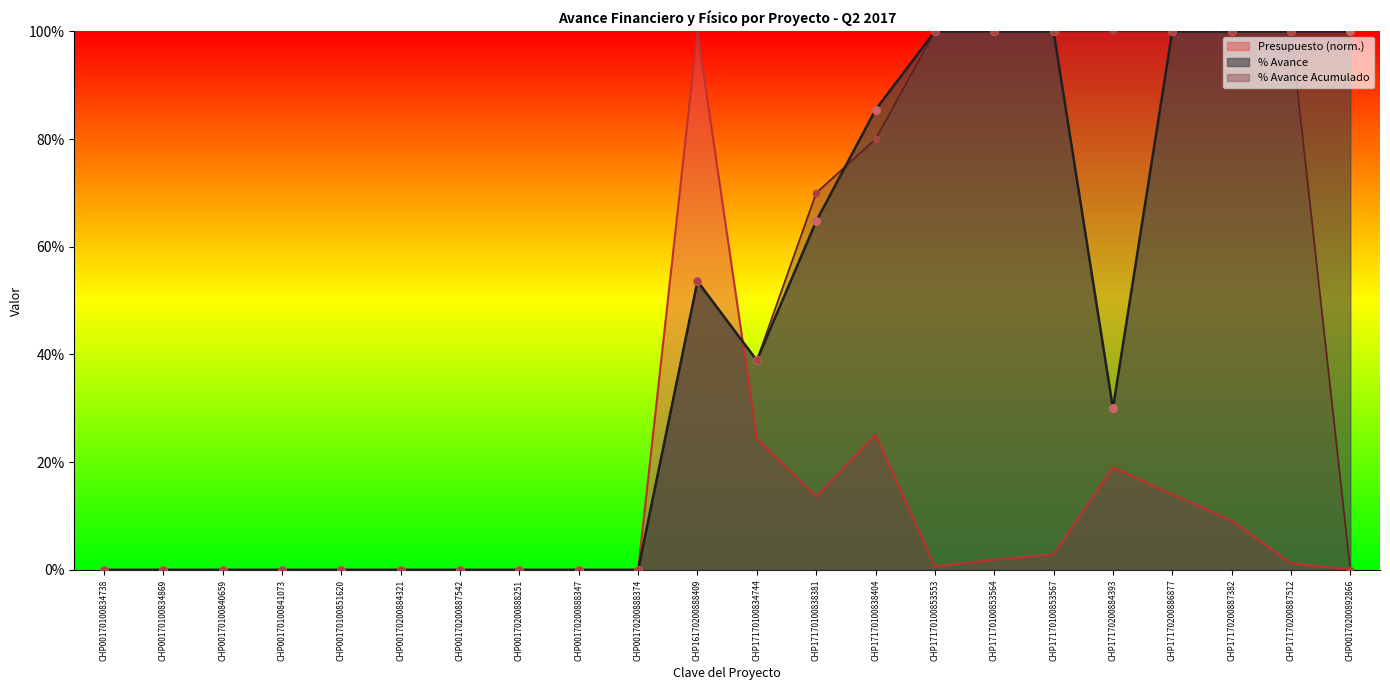

At which category is the sum across all series the highest?

CHP17170200886877